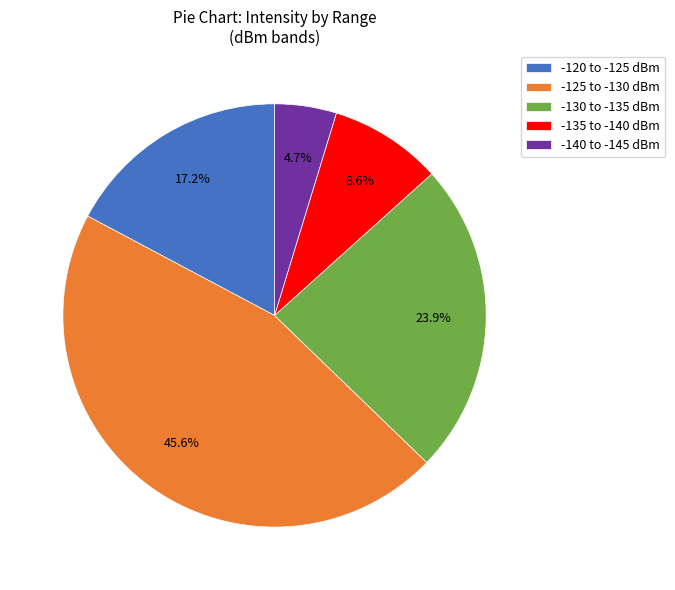

To the nearest percent, what is the difference between the largest and smallest slice percentages?

41%